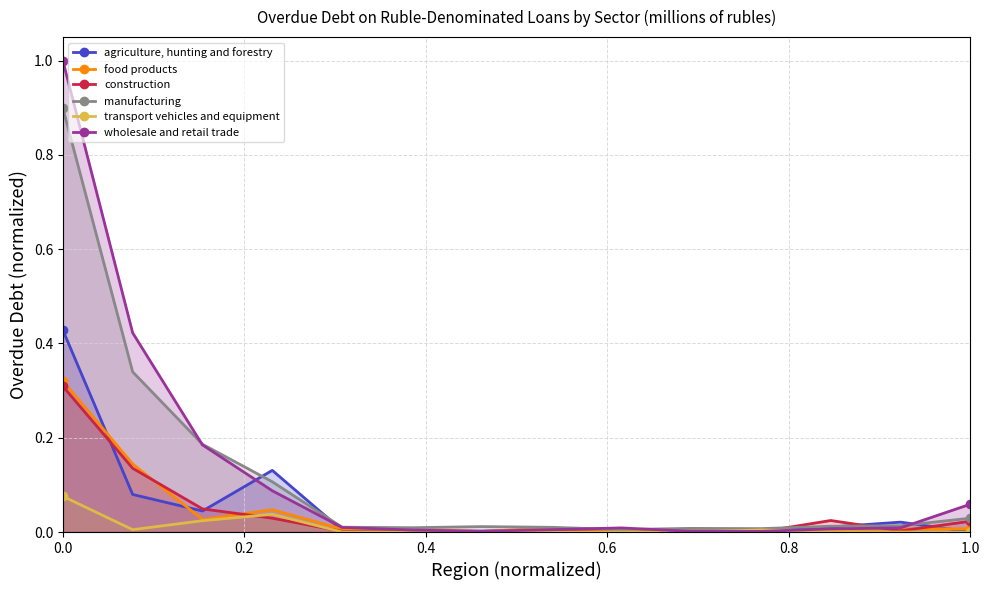

True or false: construction has more than 0 interior local peaks.

True